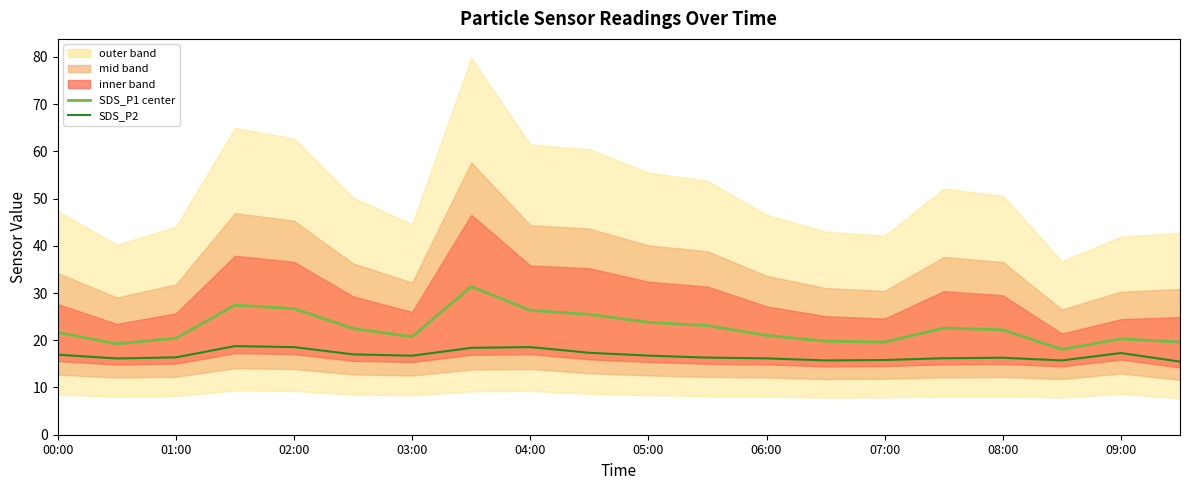

Reading left to right, what are all the values shown in this chart?

SDS_P1 center: 21.6	19.2	20.4	27.4	26.7	22.5	20.8	31.4	26.3	25.5	23.8	23.1	21.0	19.8	19.6	22.6	22.2	18.1	20.3	19.6
SDS_P2: 16.9	16.1	16.4	18.8	18.6	17.0	16.7	18.4	18.6	17.4	16.8	16.3	16.2	15.7	15.8	16.2	16.3	15.7	17.3	15.5